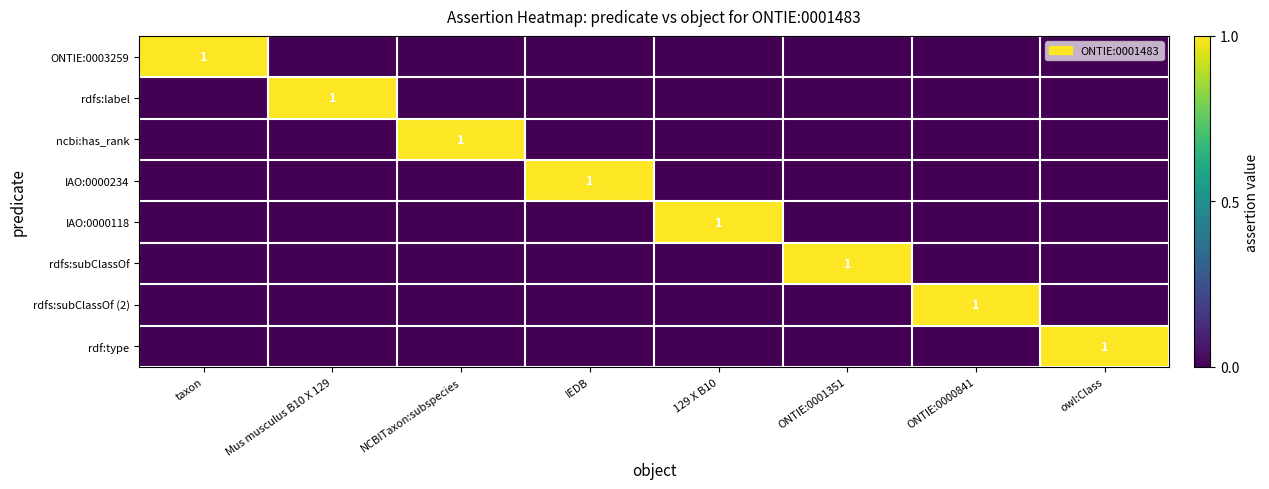

At which label is IAO:0000118 closest to 0?

taxon